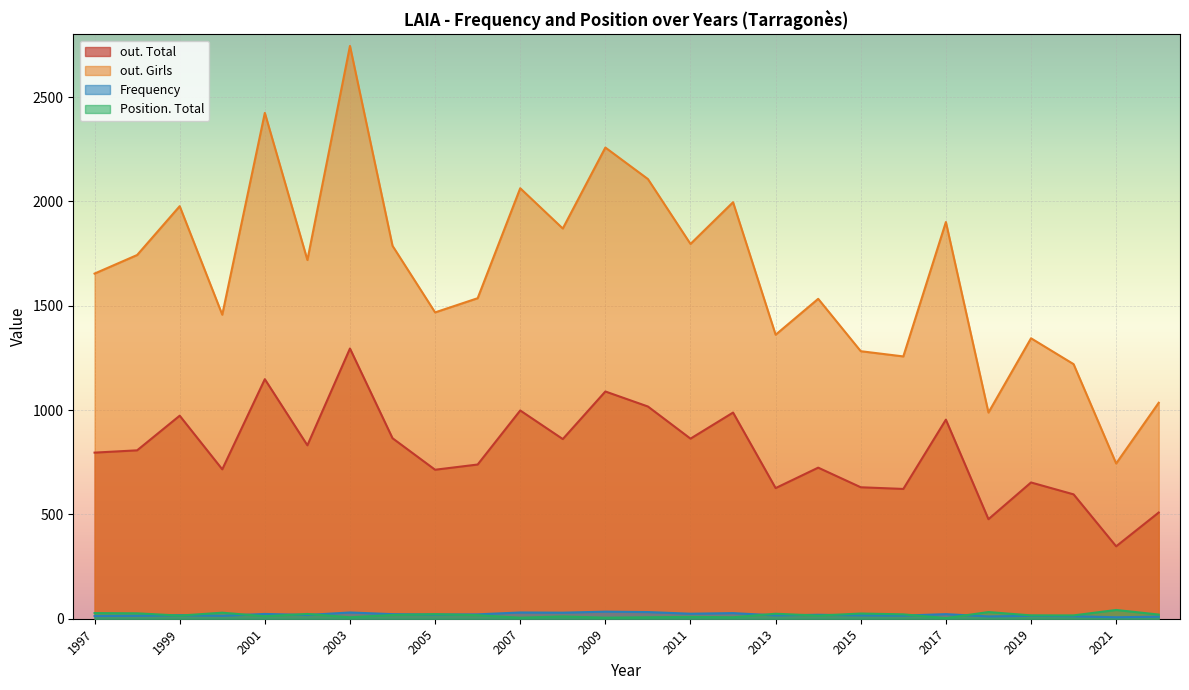

In Position. Total, how many points are lower than both neighbors (excluding endpoints)?

8